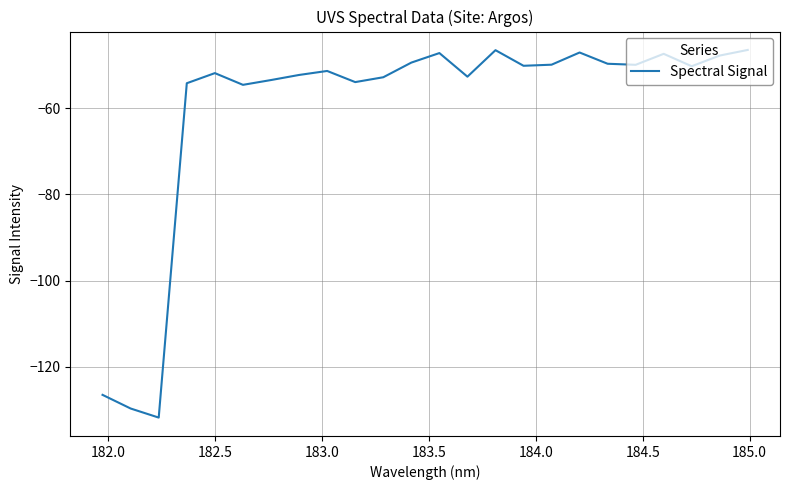

What is the minimum value shown in the chart?

-131.8